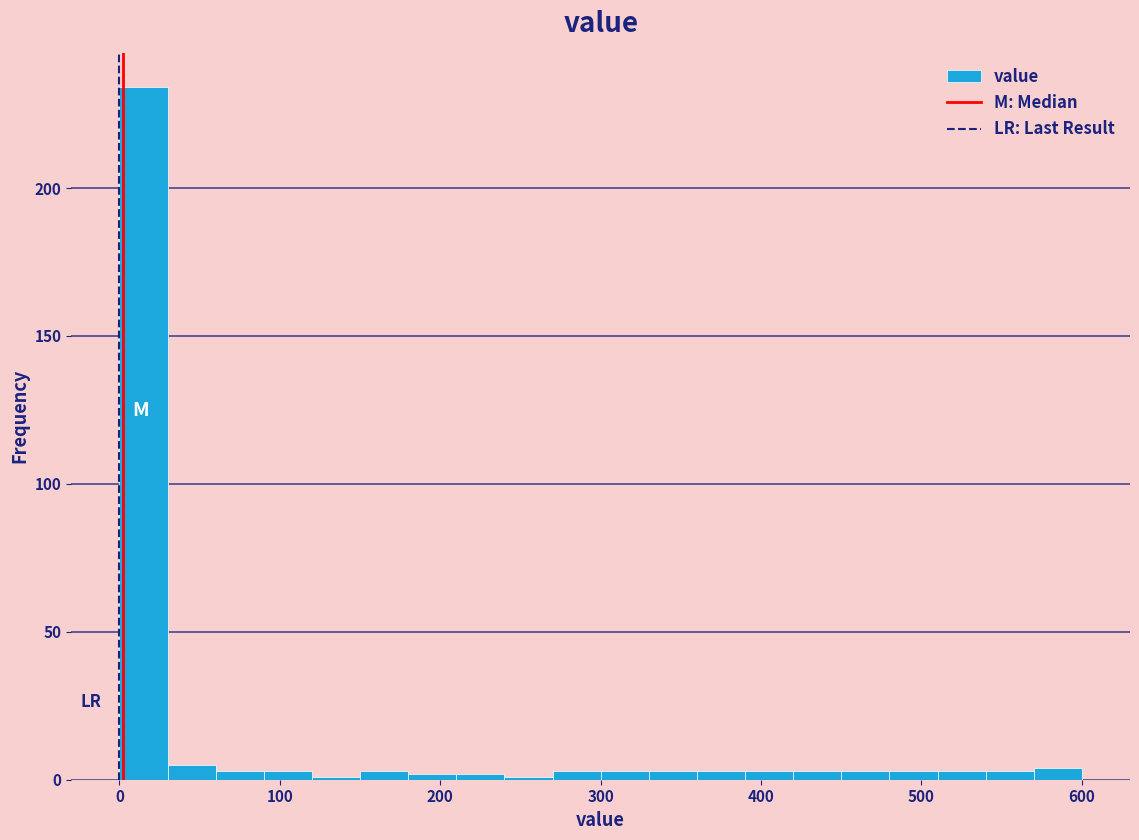

Around what value on the x-axis is the tallest bar? Give the approximate position of its centre, as read against the axis.

20